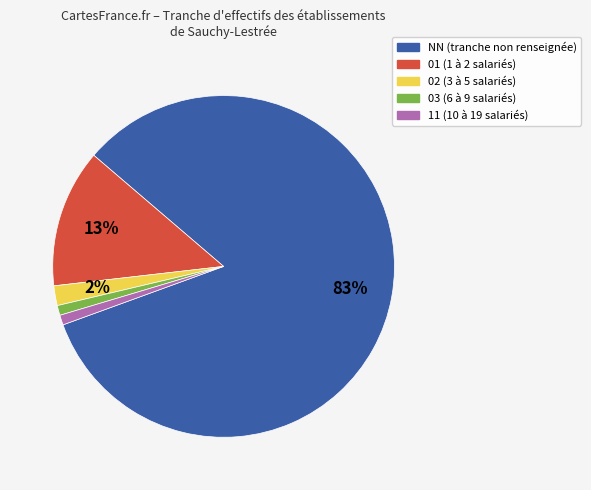

What is the majority slice?

NN